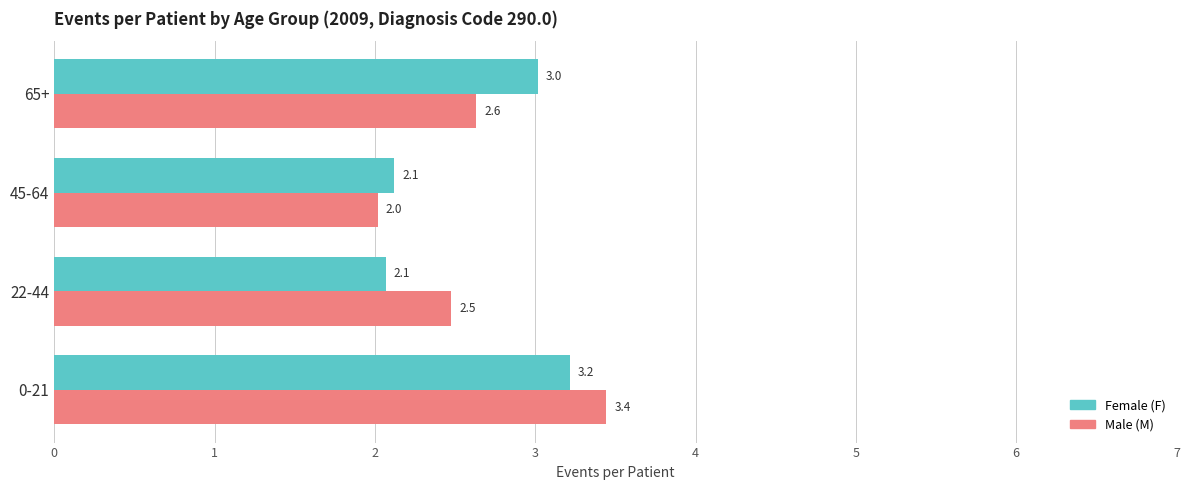

At which category is the sum across all series the highest?

0-21